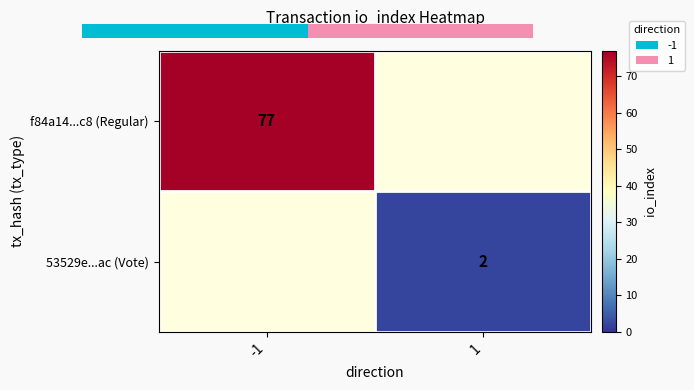

At which category does the chart reach its peak across all series?

-1